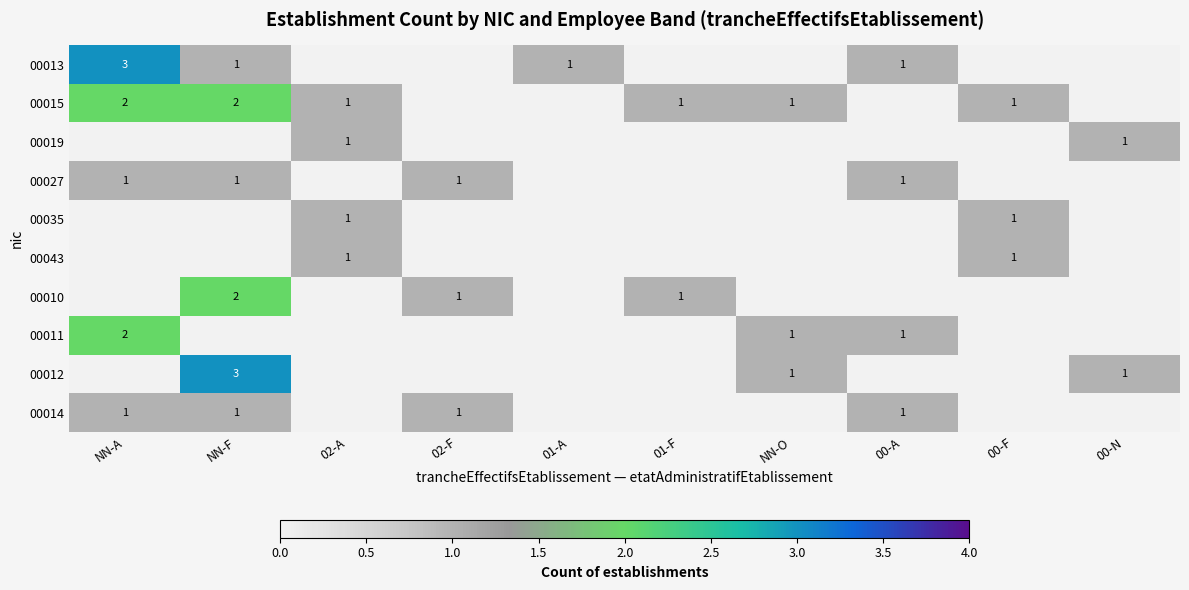

Is it true that 00019 equals 1 at 02-A?

True